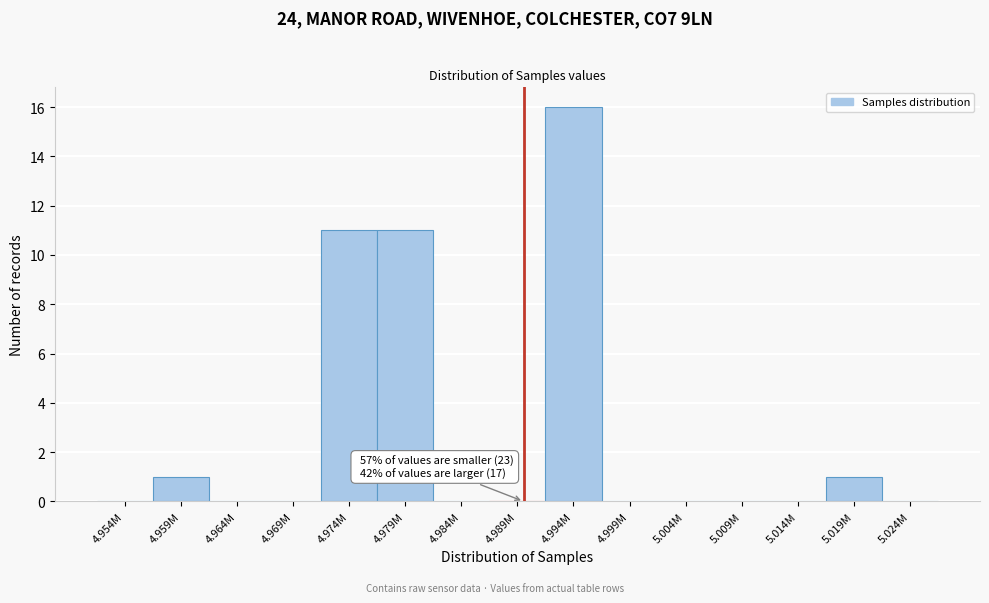

Reading right to left, list all the values displayed in this chart.

5.024M=0	5.019M=1	5.014M=0	5.009M=0	5.004M=0	4.999M=0	4.994M=16	4.989M=0	4.984M=0	4.979M=11	4.974M=11	4.969M=0	4.964M=0	4.959M=1	4.954M=0